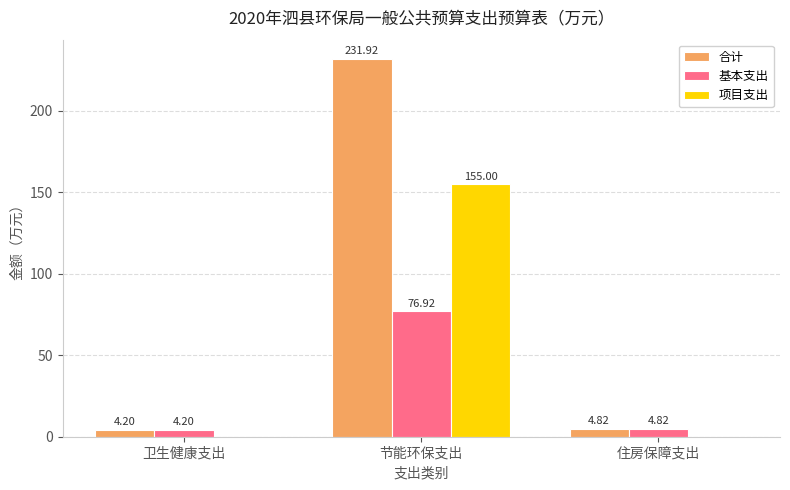

What is the spread (max minus min) of values at 节能环保支出?

155.0